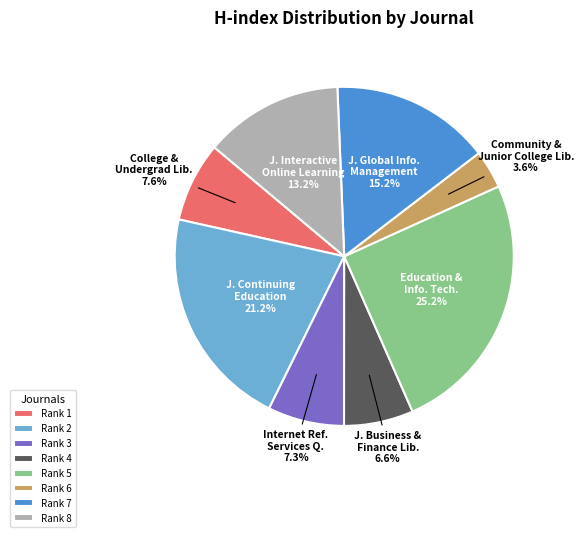

To the nearest percent, what is the average slice percentage?

12%